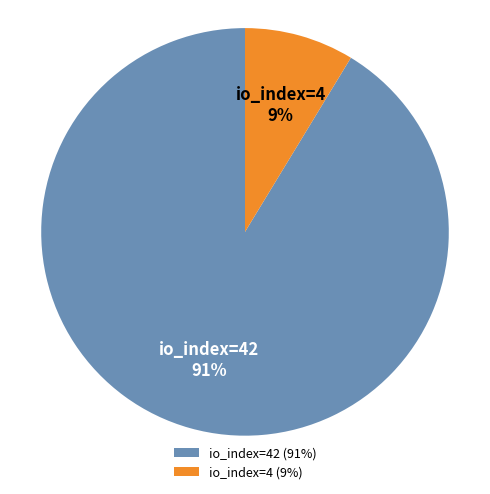

Is it true that io_index=4 is 9% of the pie?

True